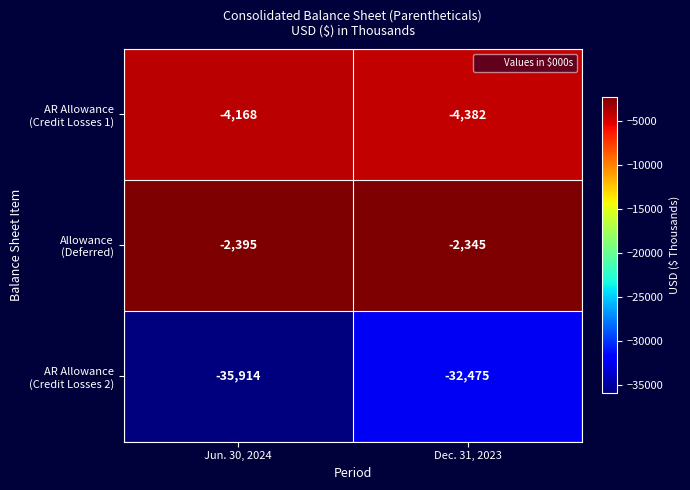

What is the greatest value displayed?

-2345